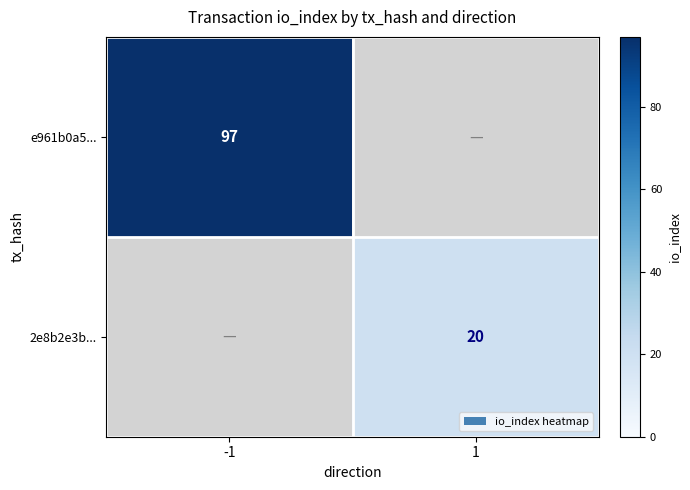

Is the value of 2e8b2e3b... at 1 greater than the value of e961b0a5... at -1?

No